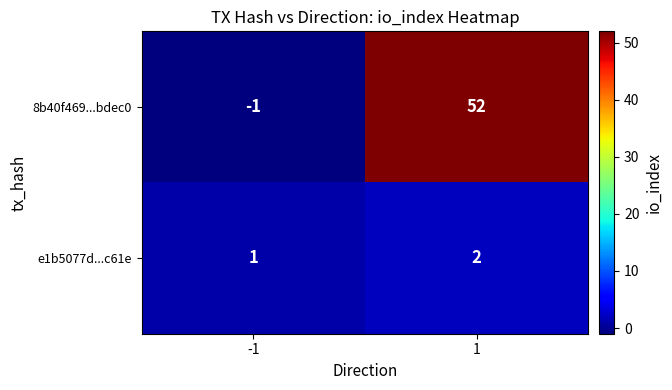

List the series in order of their peak value, highest first.

8b40f469...bdec0, e1b5077d...c61e